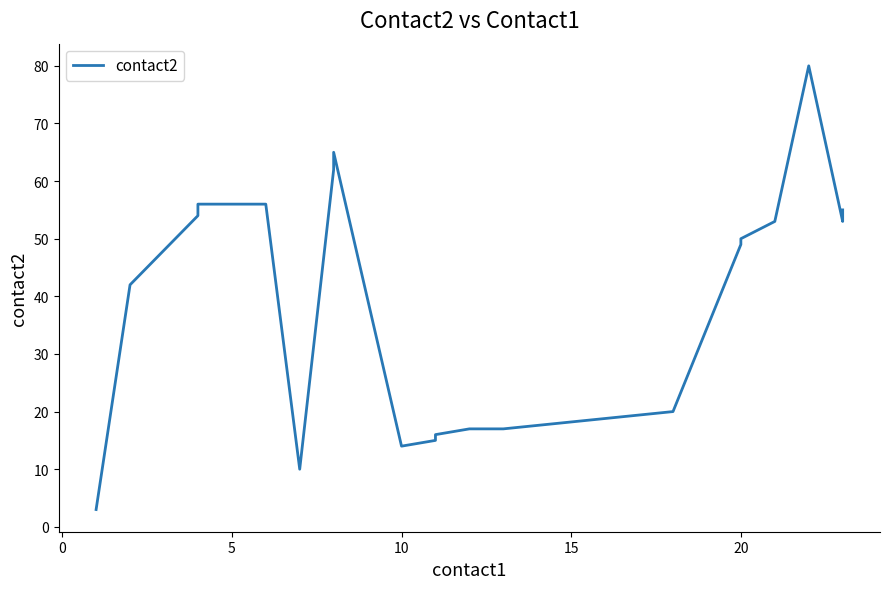

True or false: the data has more than 0 interior local peaks.

True